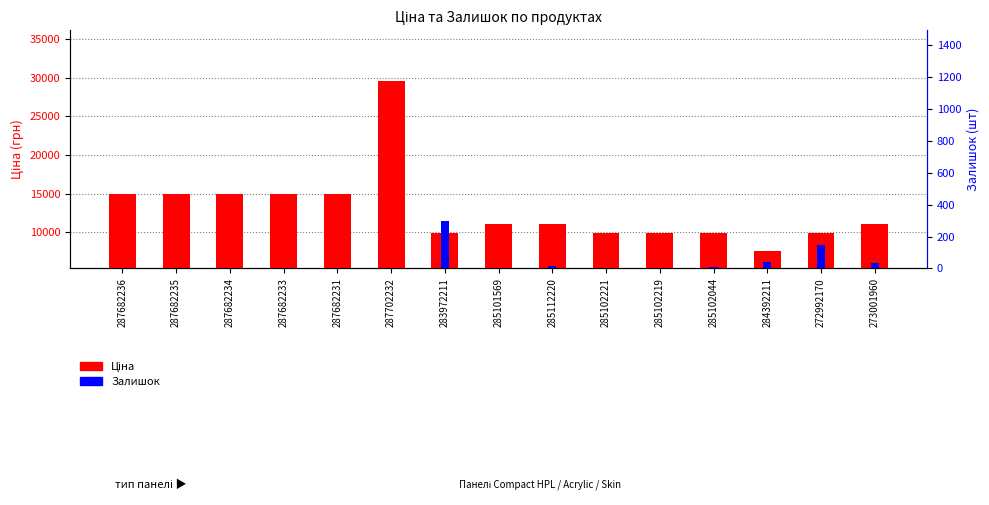

The Ціна series shows 9908.5 at 285102044. True or false?

True